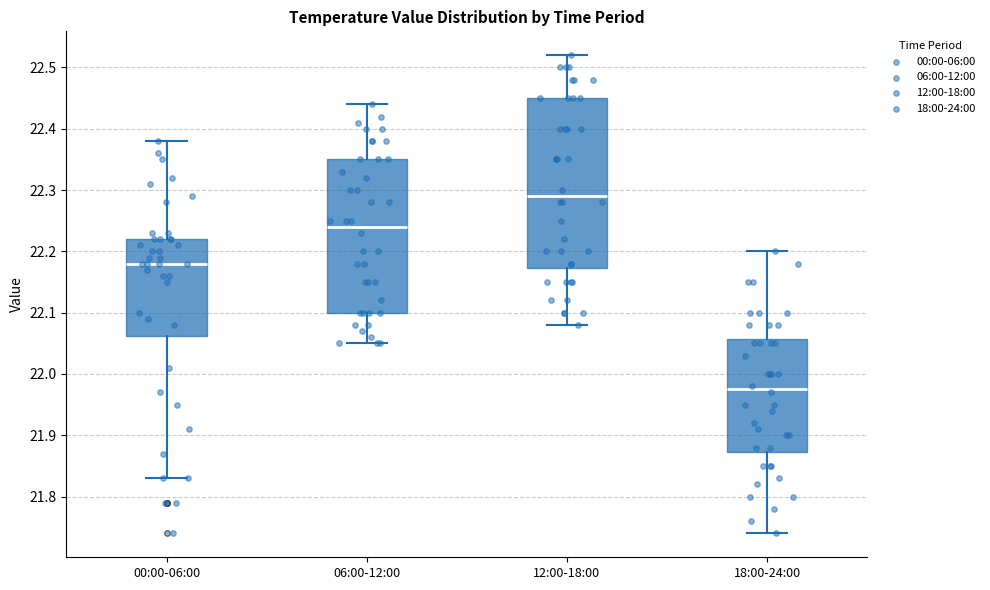

Which box's median line is the lowest?

18:00-24:00